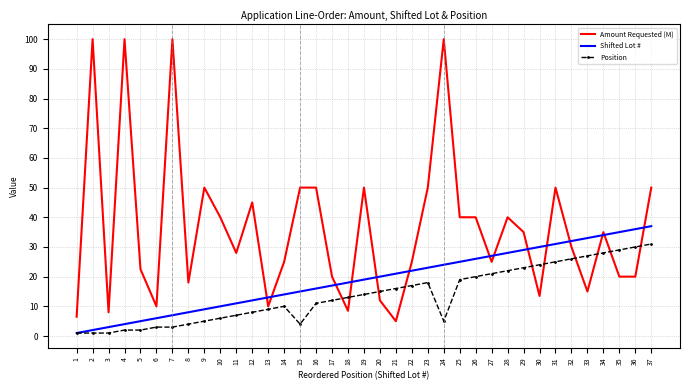

What is the maximum value shown in the chart?

100.0